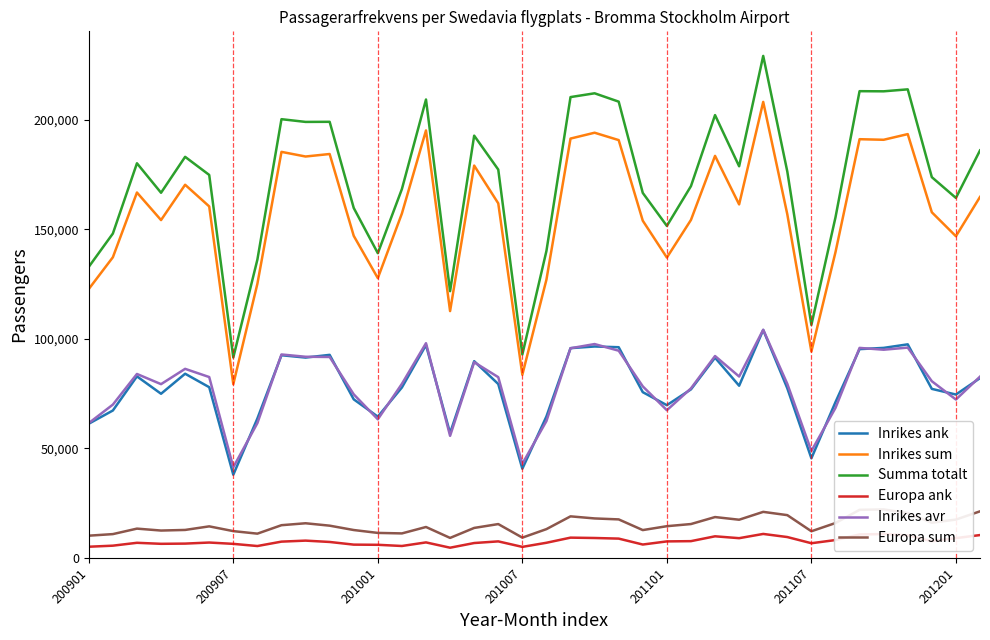

Which series has the largest total across all categories?

Summa totalt